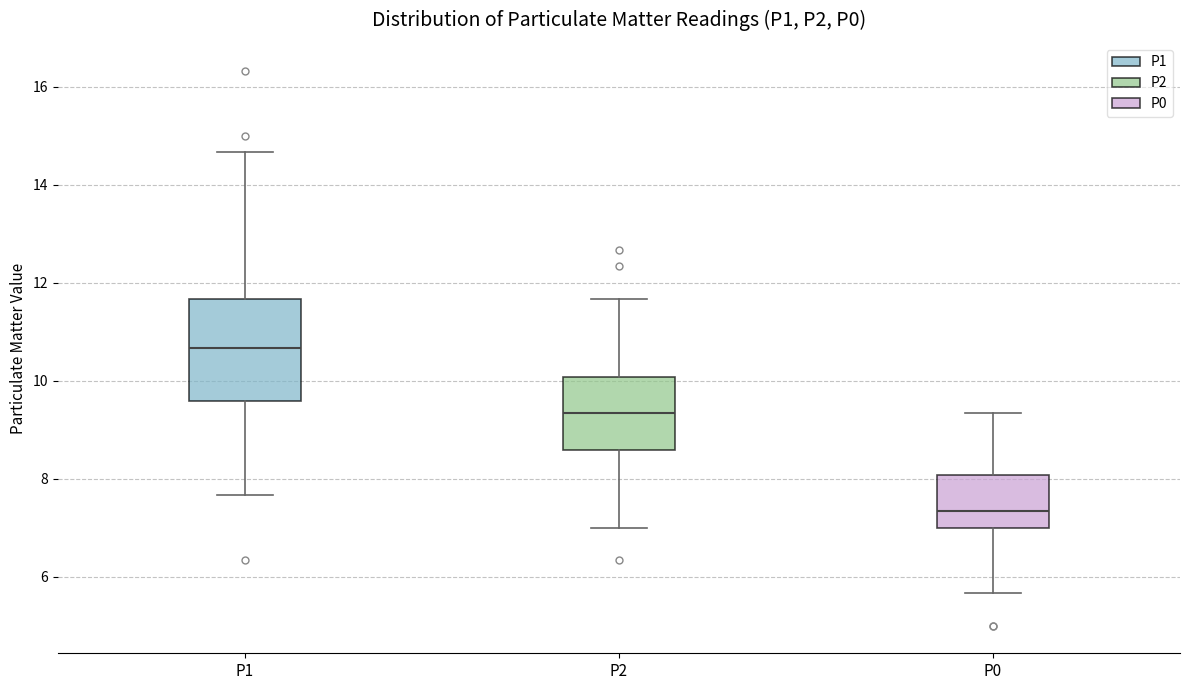

Which box is the tallest, from its lower edge to its upper edge?

P1